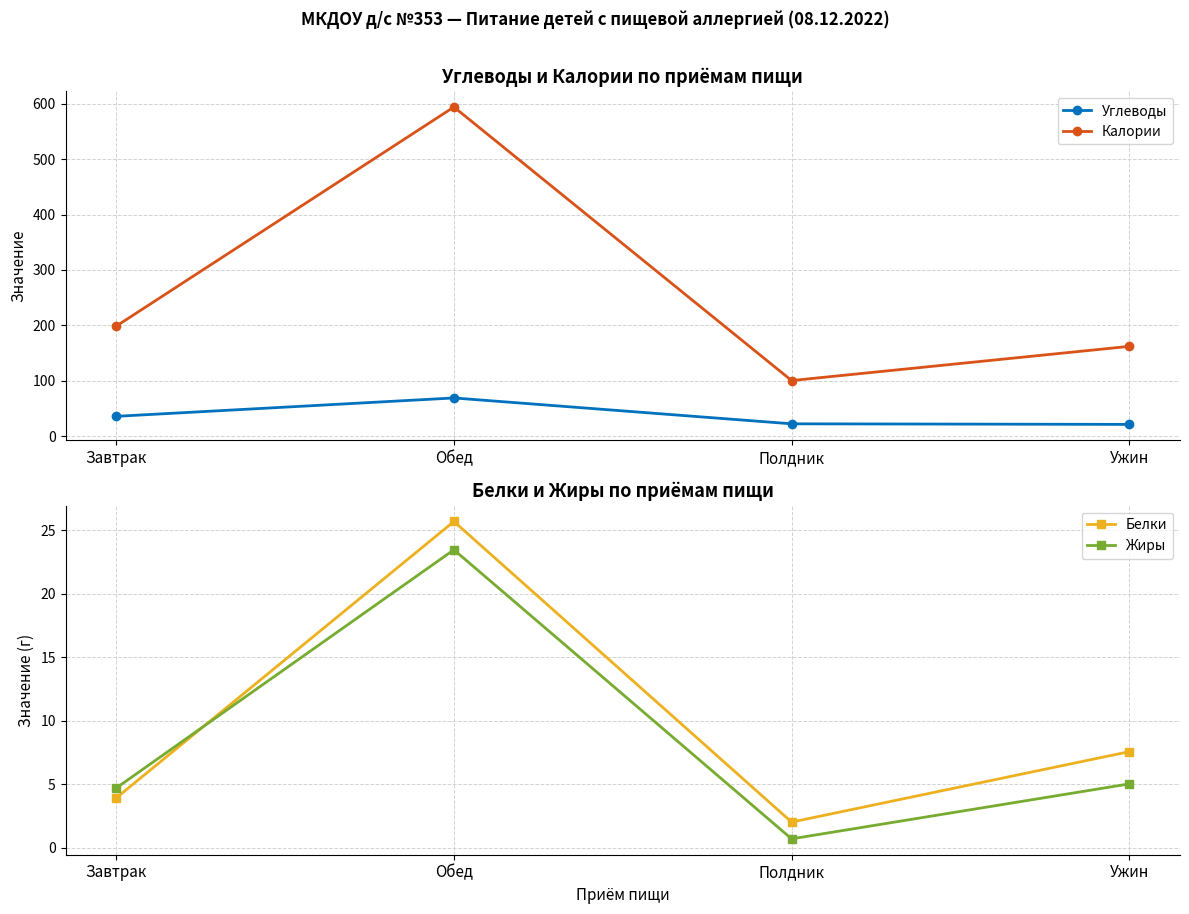

Is the value of Углеводы at Завтрак greater than the value of Калории at Ужин?

No